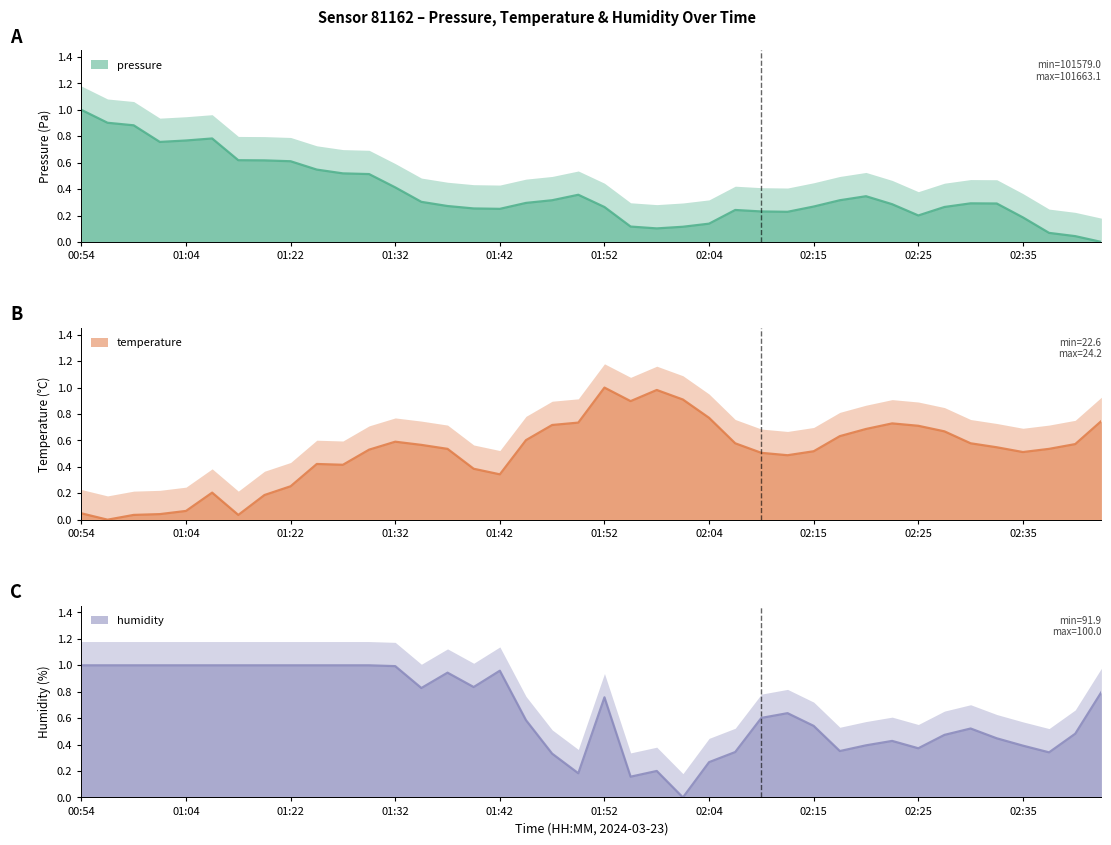

What is the total value across all series at 01:27?

1.9